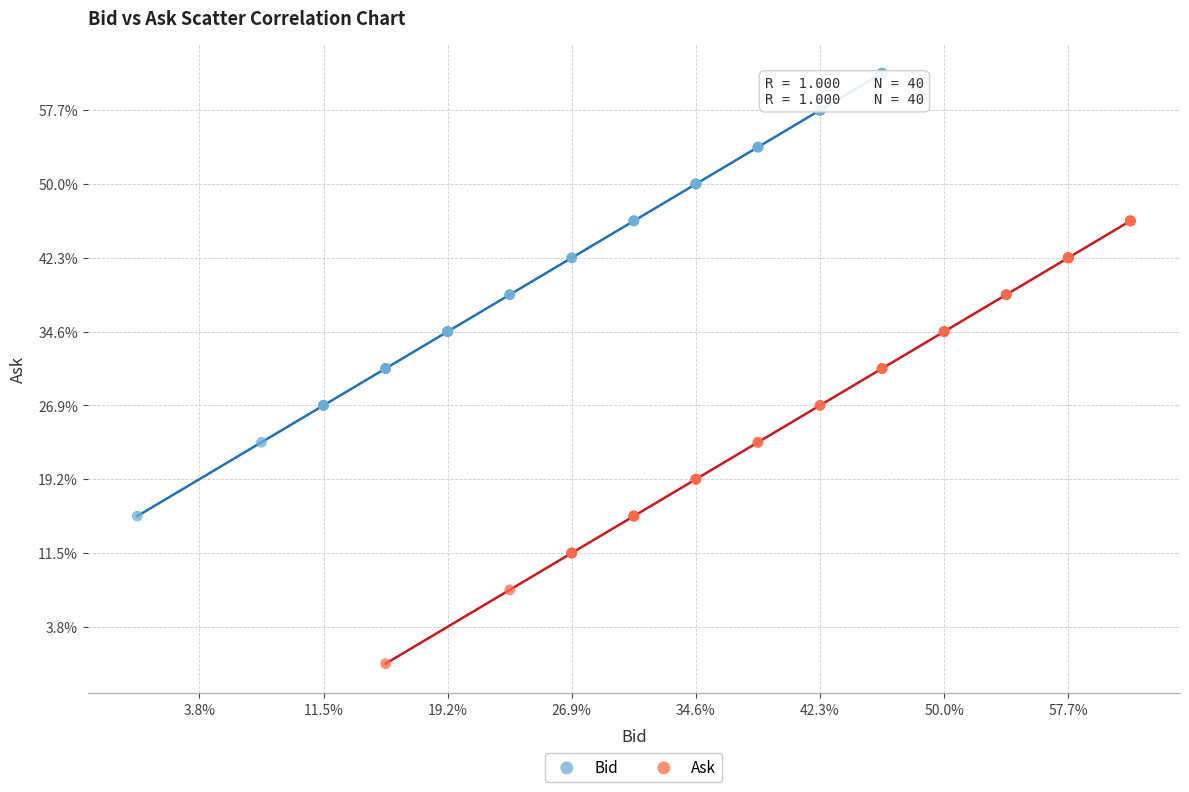

Which series reaches the maximum Y coordinate?

Bid